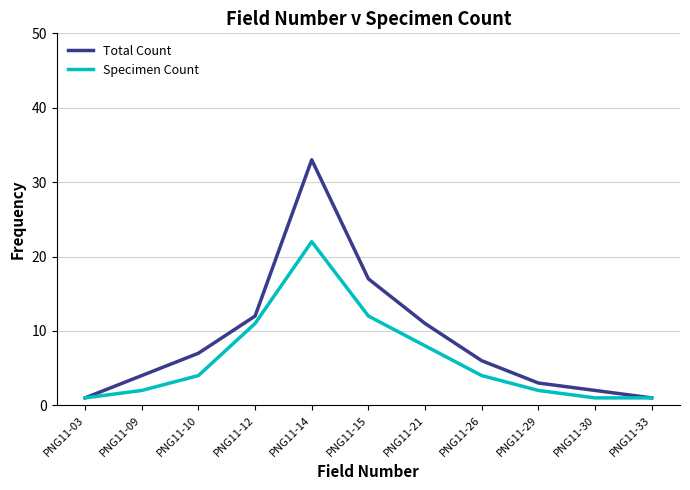

At how many categories does at least one series exceed 24?

1